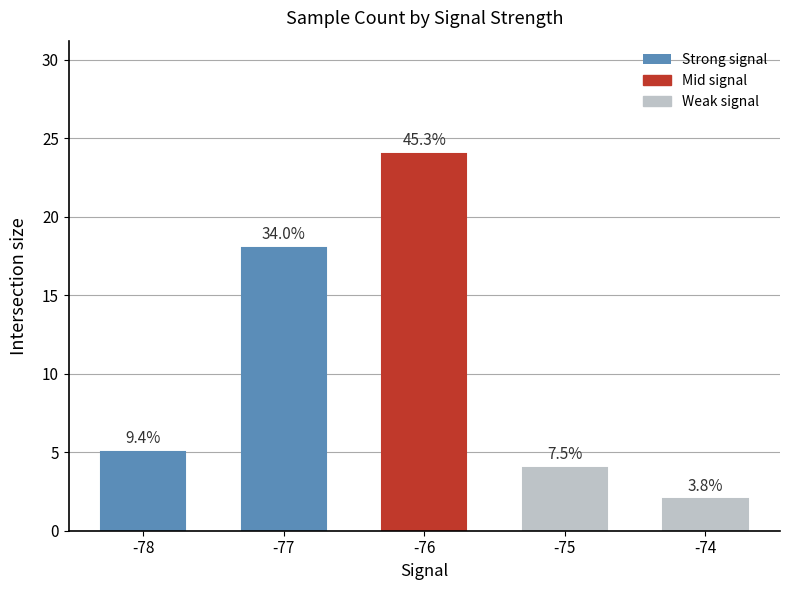

How many bars are there in total?

5